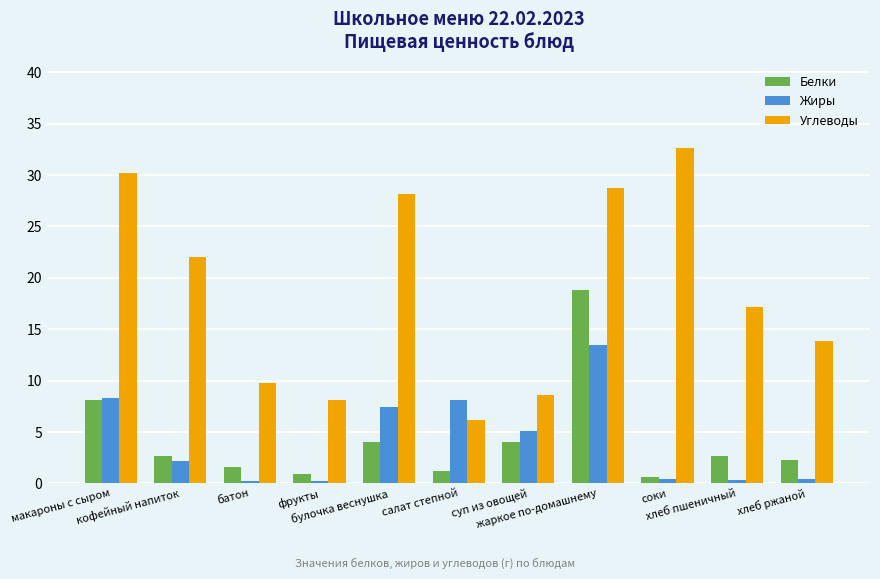

How many bars are there in total?

33